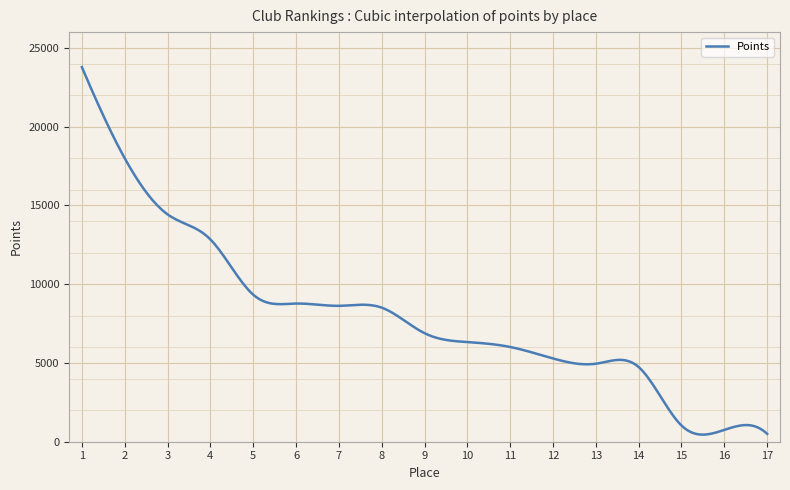

What is the difference between the second highest and minimum values?

22987.3